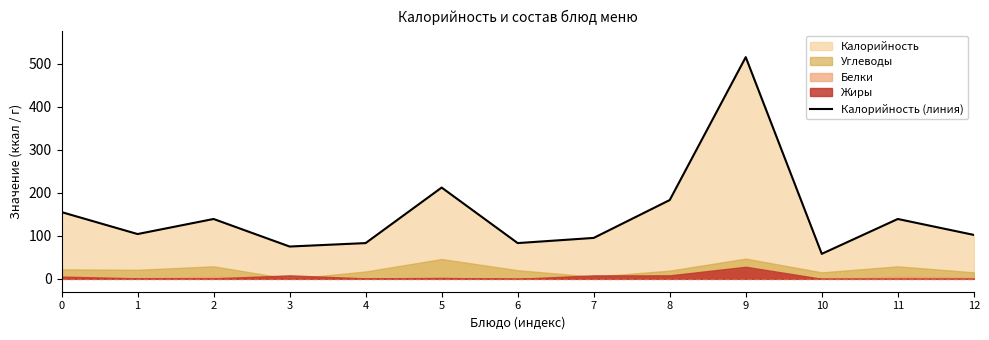

The chart shows a value of 102 at 12. True or false?

True